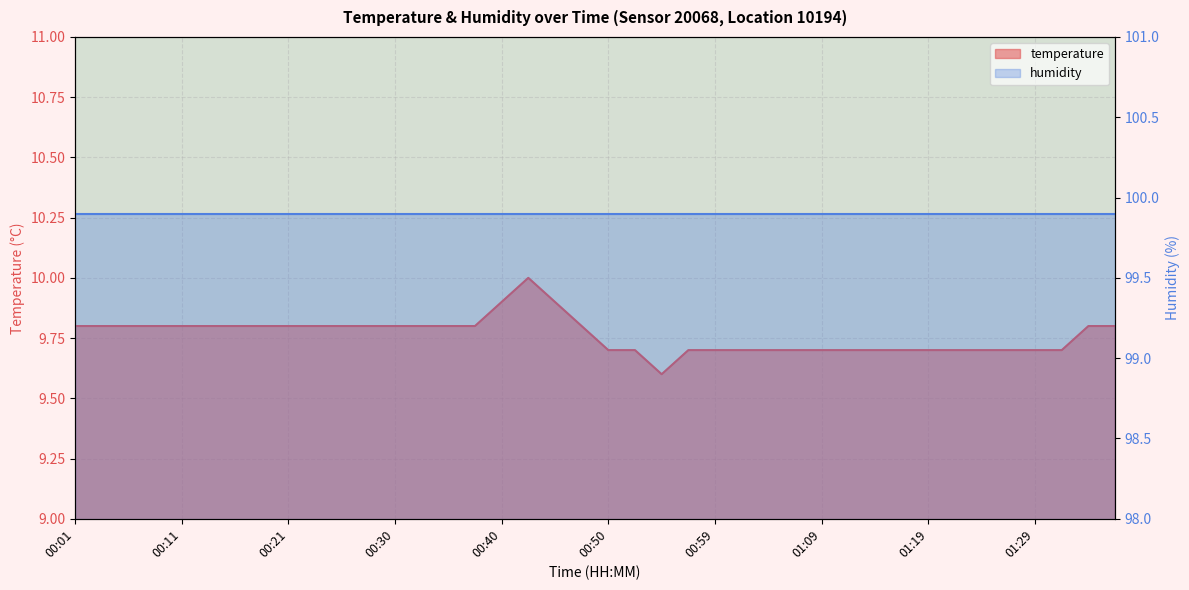

How many interior local valleys (lower than both neighbors) does the data have?

1